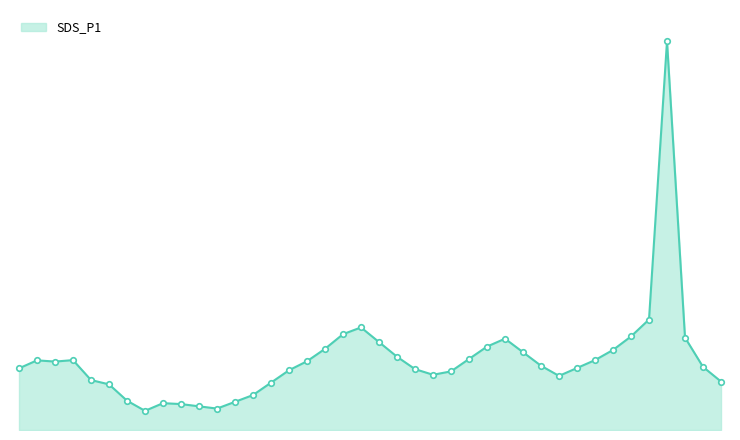

What is the greatest value displayed?

34.5